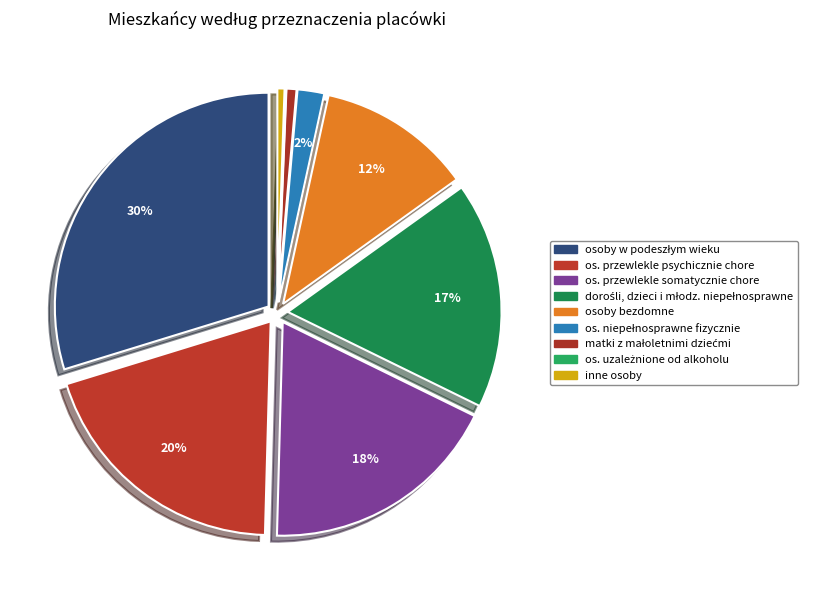

How many slices are in this pie chart?

9